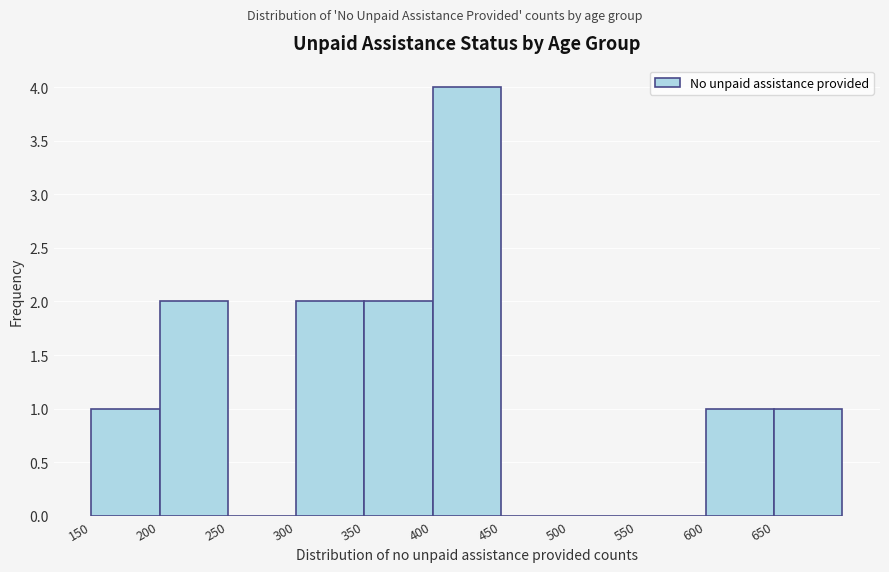

What is the height of the bar covering 350 to 400 on the x-axis? The values are not printed on the chart, so give them approximately, as read against the axis.

2